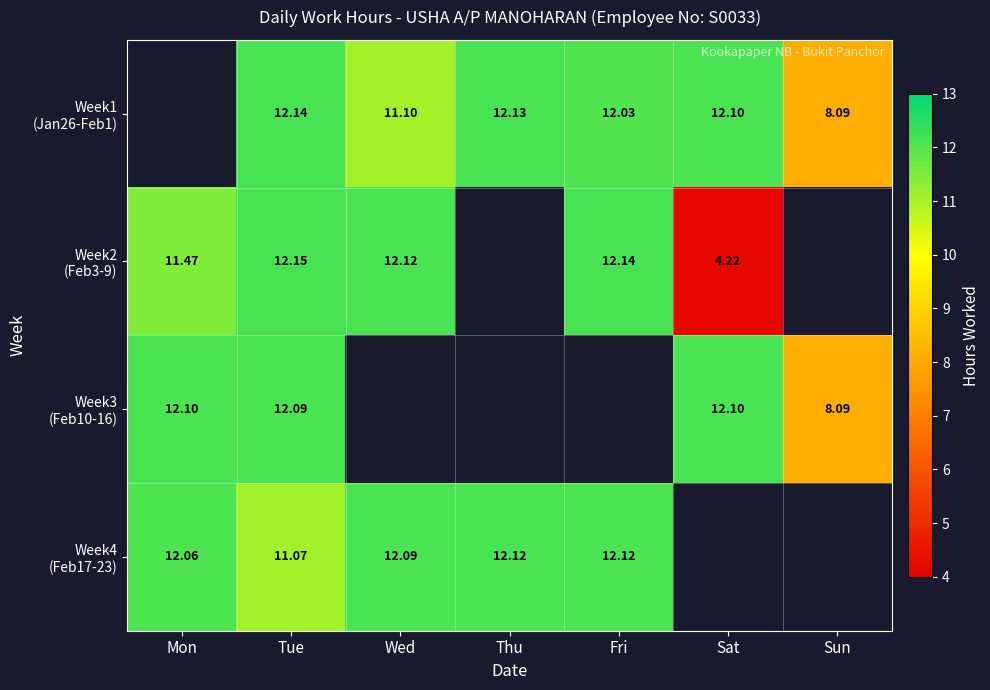

What is the minimum value shown in the chart?

4.2